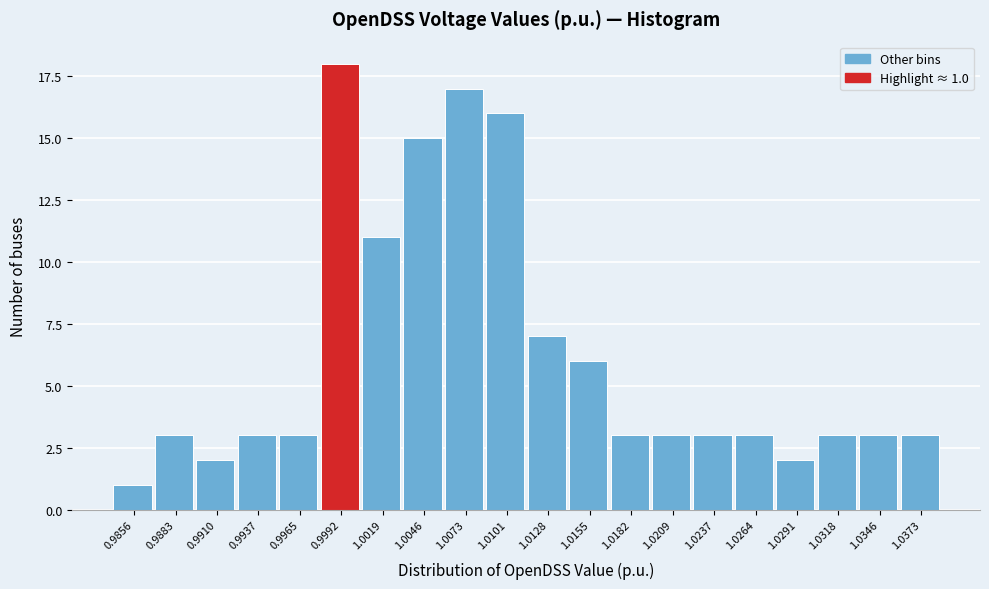

Reading left to right, extract all data points from this chart.

1	3	2	3	3	18	11	15	17	16	7	6	3	3	3	3	2	3	3	3